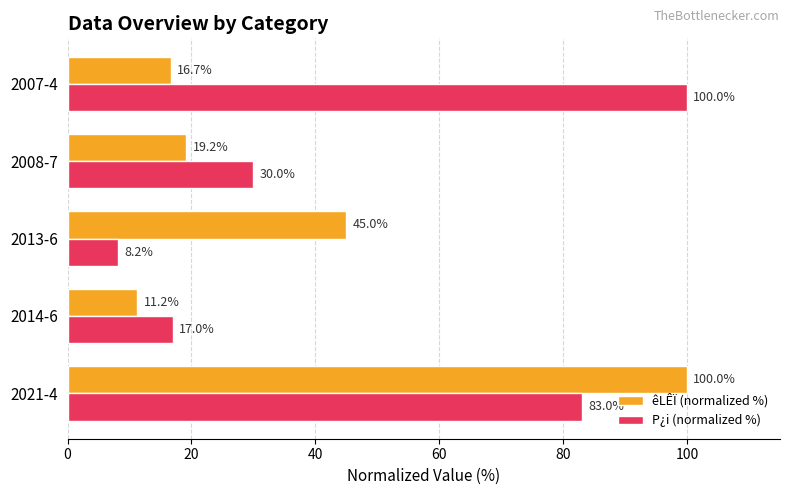

Is it true that êLÊÏ (normalized %) equals 32.9 at 2008-7?

False